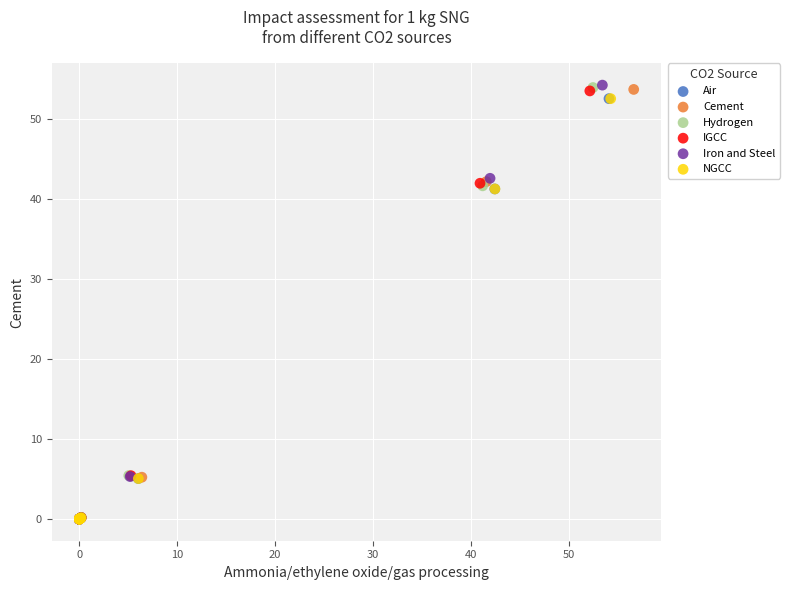

Which series has the largest Y range (max minus min)?

Iron and Steel